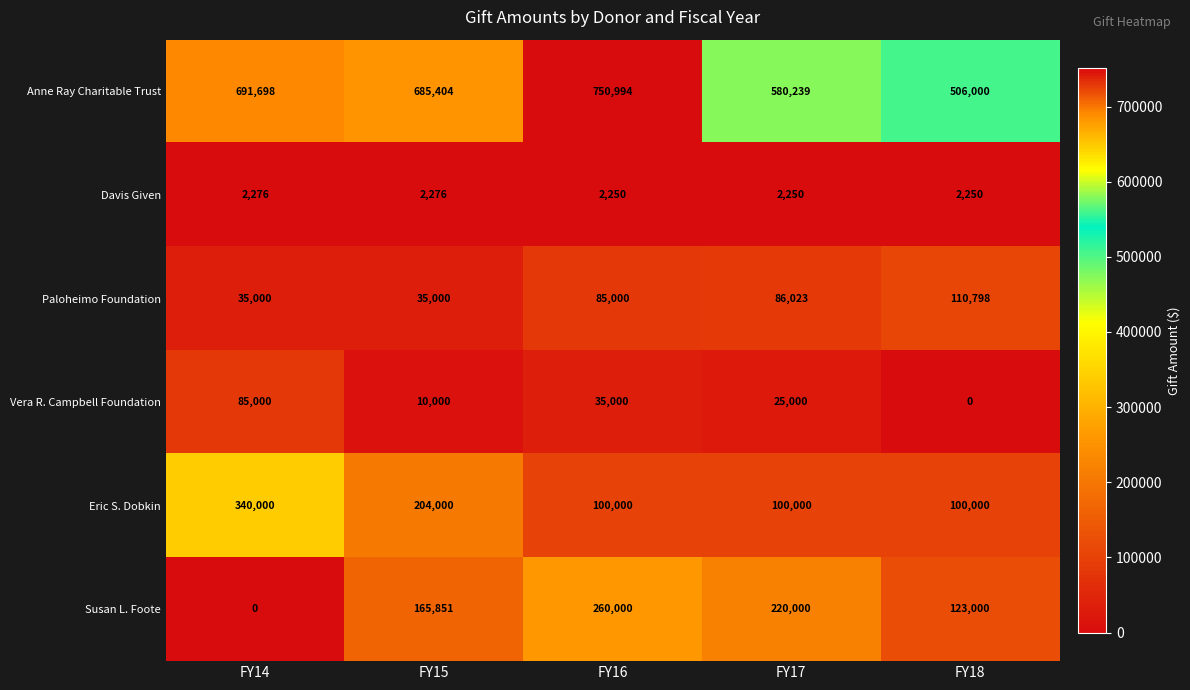

Reading left to right, transcribe all the data shown in this chart.

Anne Ray Charitable Trust: FY14=691698	FY15=685404	FY16=750994	FY17=580239	FY18=506000
Davis Given: FY14=2276	FY15=2276	FY16=2250	FY17=2250	FY18=2250
Paloheimo Foundation: FY14=35000	FY15=35000	FY16=85000	FY17=86023	FY18=110798
Vera R. Campbell Foundation: FY14=85000	FY15=10000	FY16=35000	FY17=25000	FY18=0
Eric S. Dobkin: FY14=340000	FY15=204000	FY16=100000	FY17=100000	FY18=100000
Susan L. Foote: FY14=0	FY15=165851	FY16=260000	FY17=220000	FY18=123000